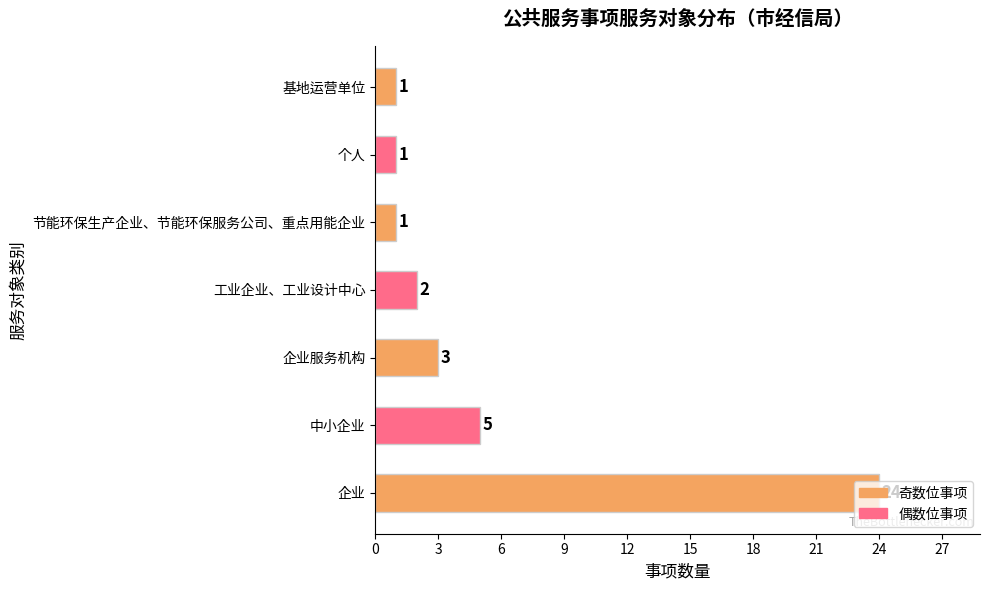

Which has a higher value, 个人 or 企业服务机构?

企业服务机构